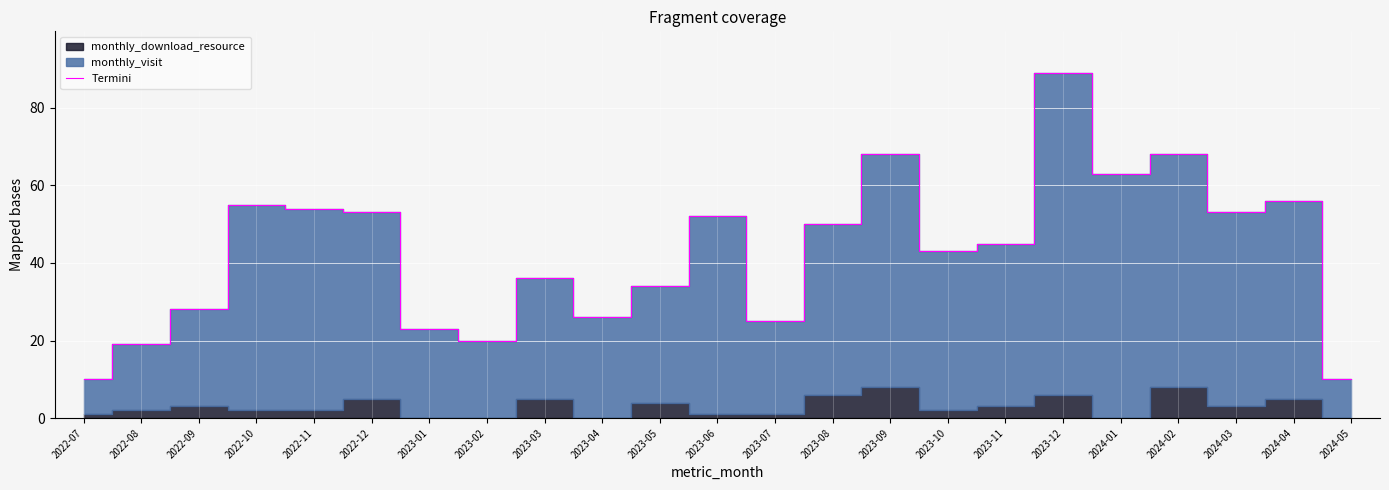

At which label is Termini closest to 49?

2023-08